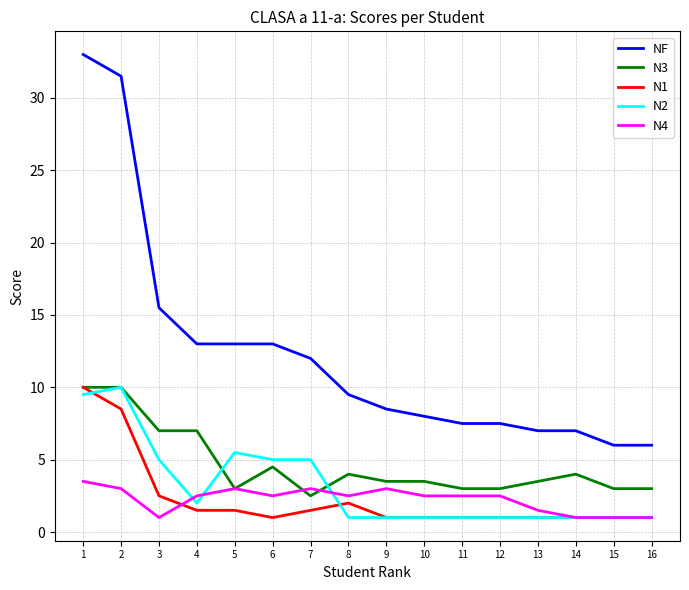

What is the total value across all series at 16?

12.0